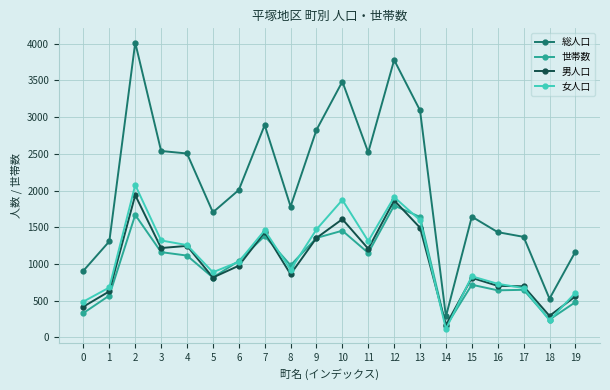

Is it true that 男人口 equals 280 at 16?

False